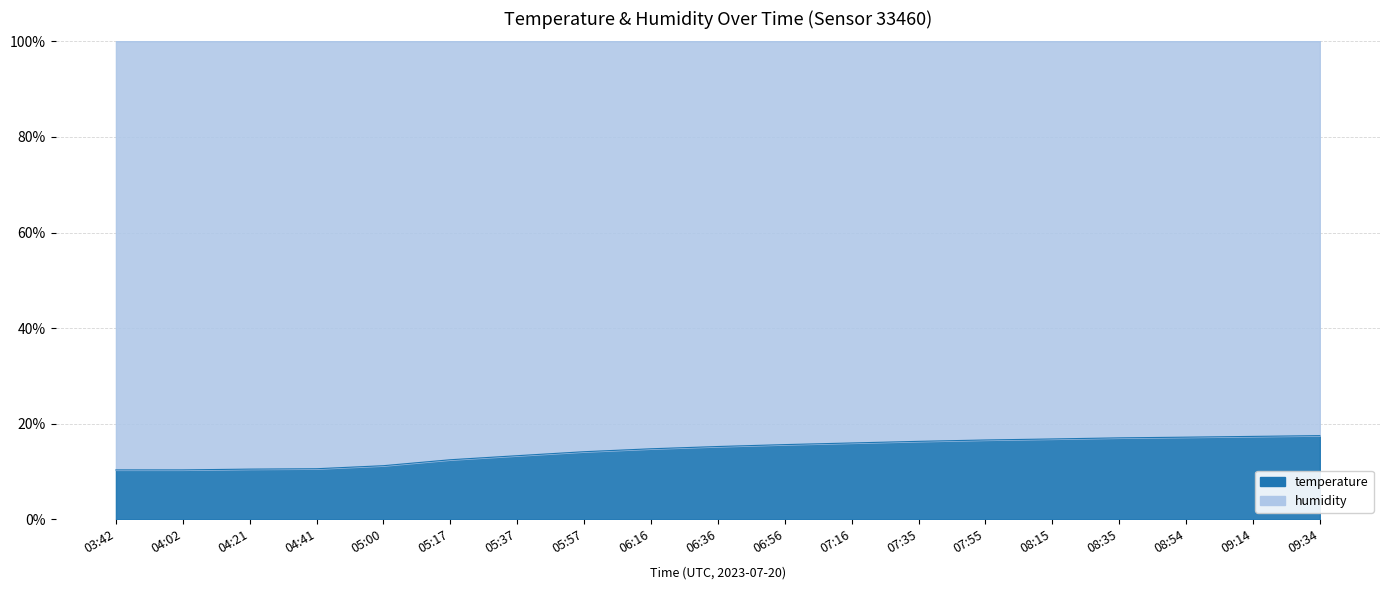

True or false: the data shows 6.4 at 05:37.

False